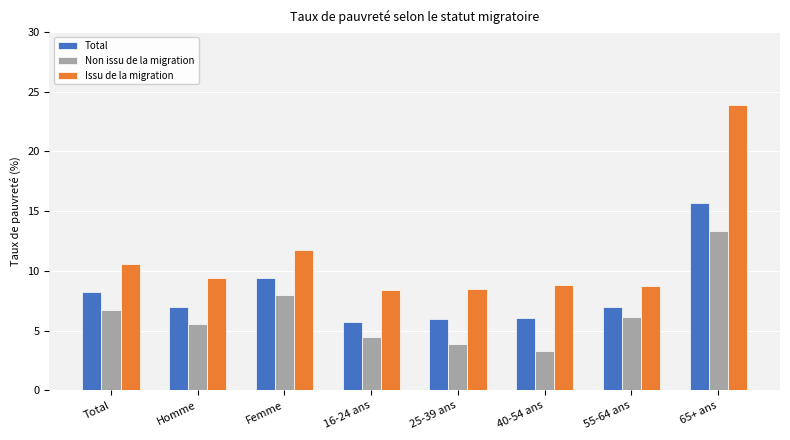

Which series has the largest total across all categories?

Issu de la migration